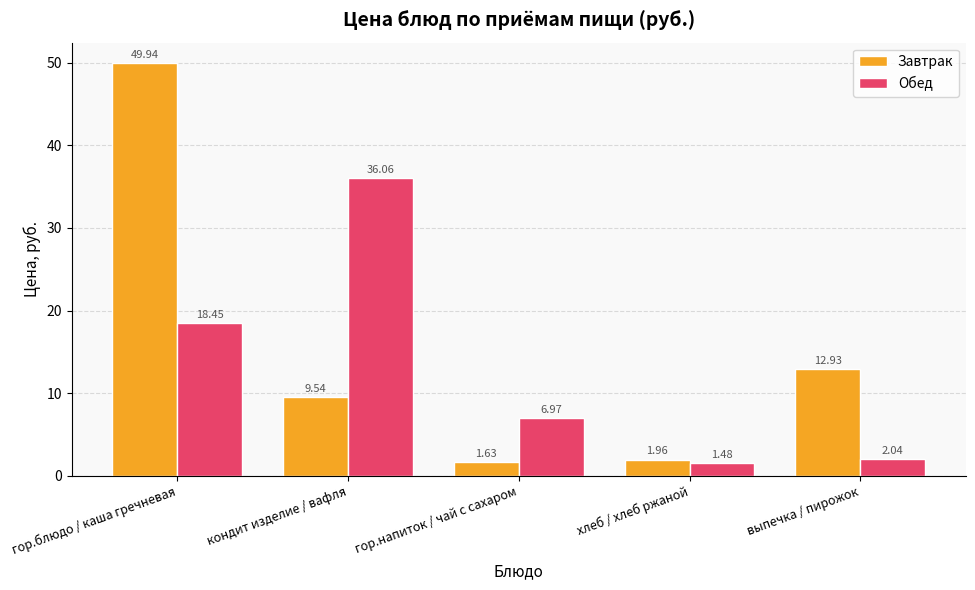

Which category has the lowest value in the Обед series?

хлеб / хлеб ржаной